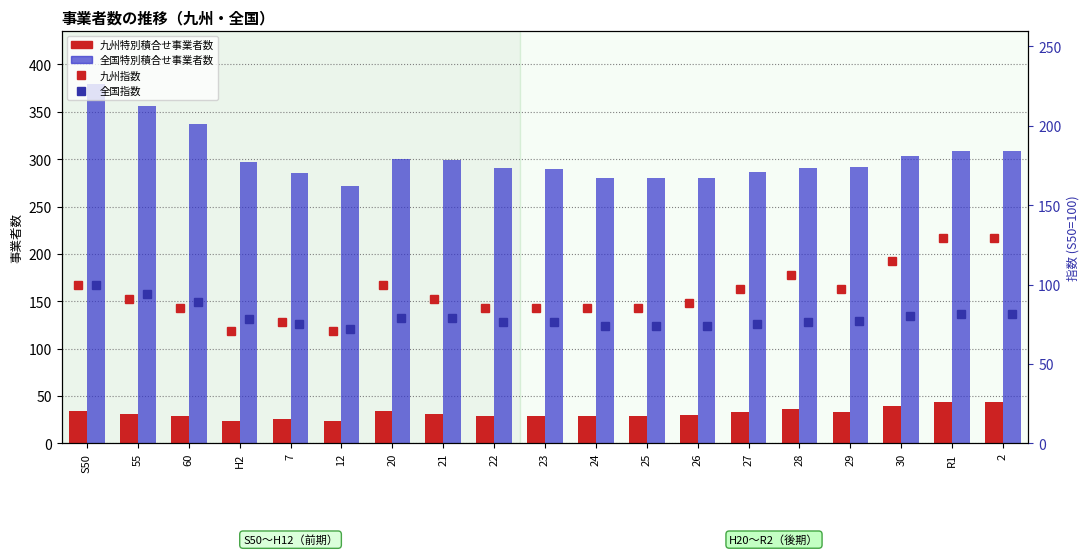

What is the minimum value for 全国指数?

71.8